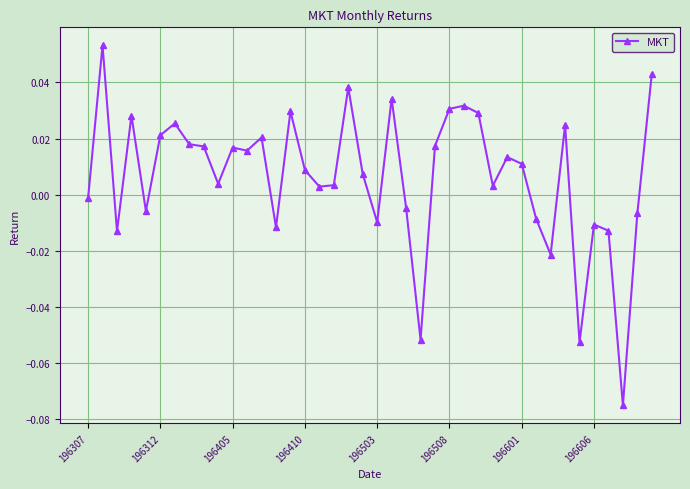

What is the sum of all values?

0.3